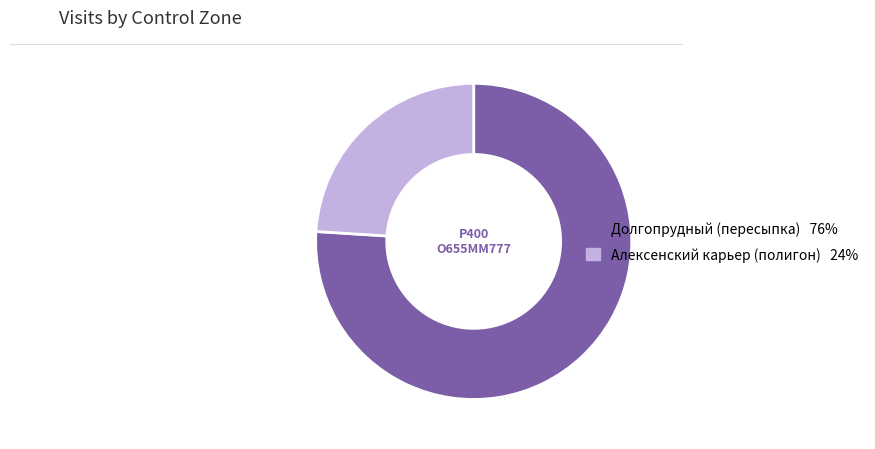

Is Долгопрудный (пересыпка) the majority of the pie?

Yes